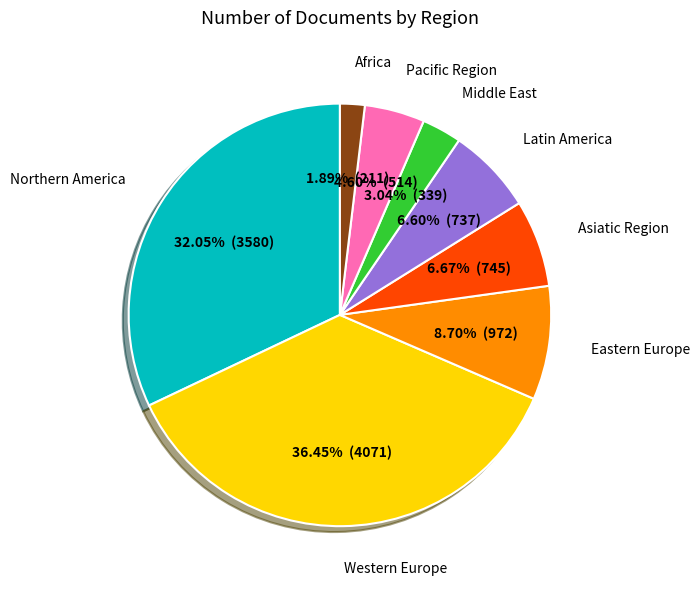

Is there a majority slice in this chart?

No